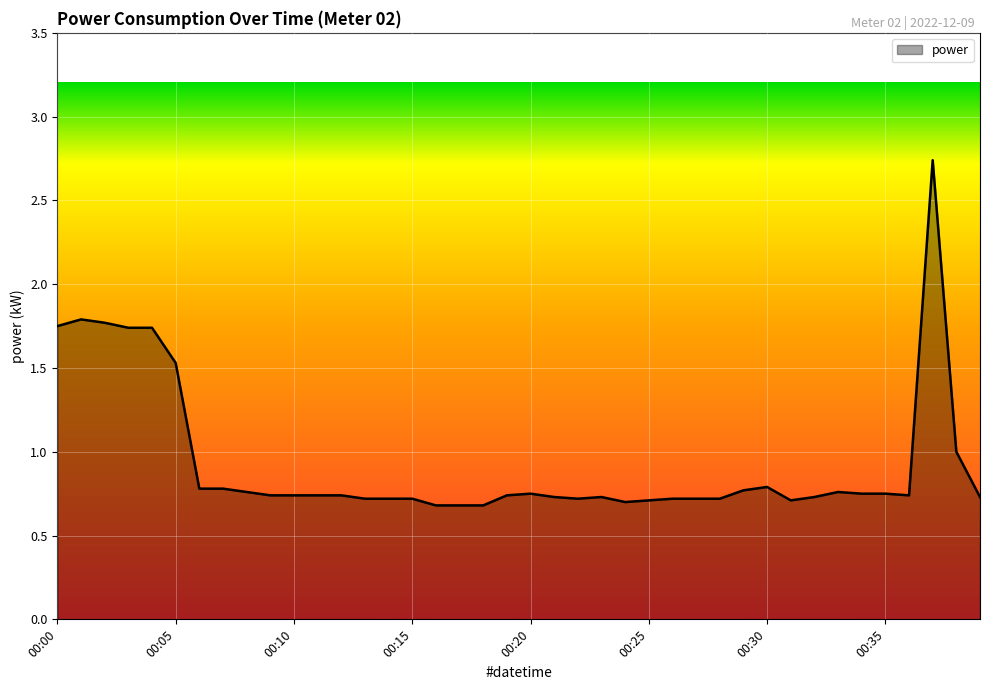

What is the difference between the maximum and minimum values?

2.1